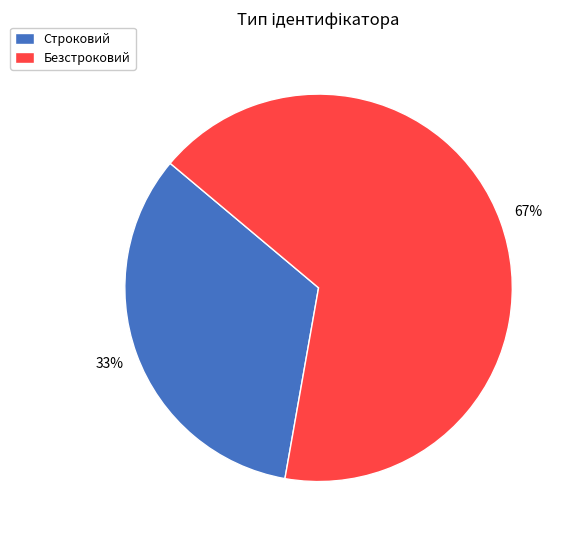

How many slices are in this pie chart?

2